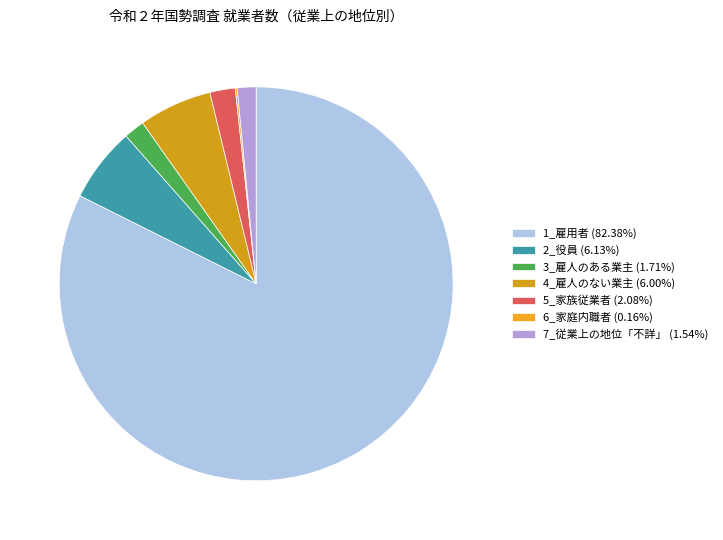

What is the change in value from 3_雇人のある業主 to 4_雇人のない業主?

+14193